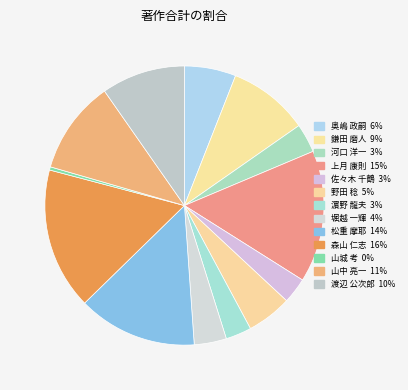

Is the sum of 鎌田 磨人 and 松重 摩耶 greater than half?

No